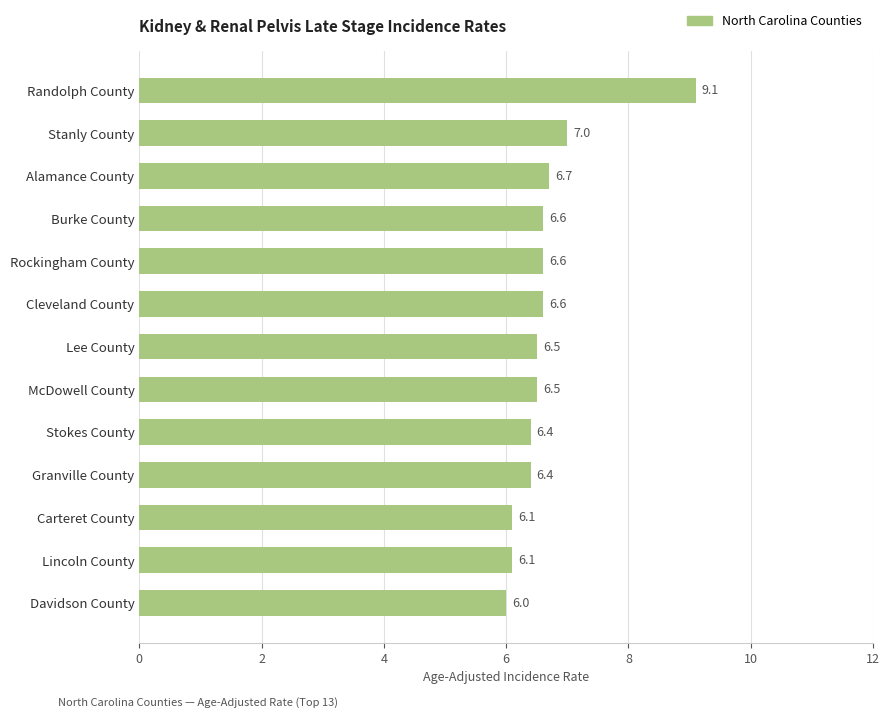

What is the ratio of the value at Lincoln County to the value at McDowell County?

0.9